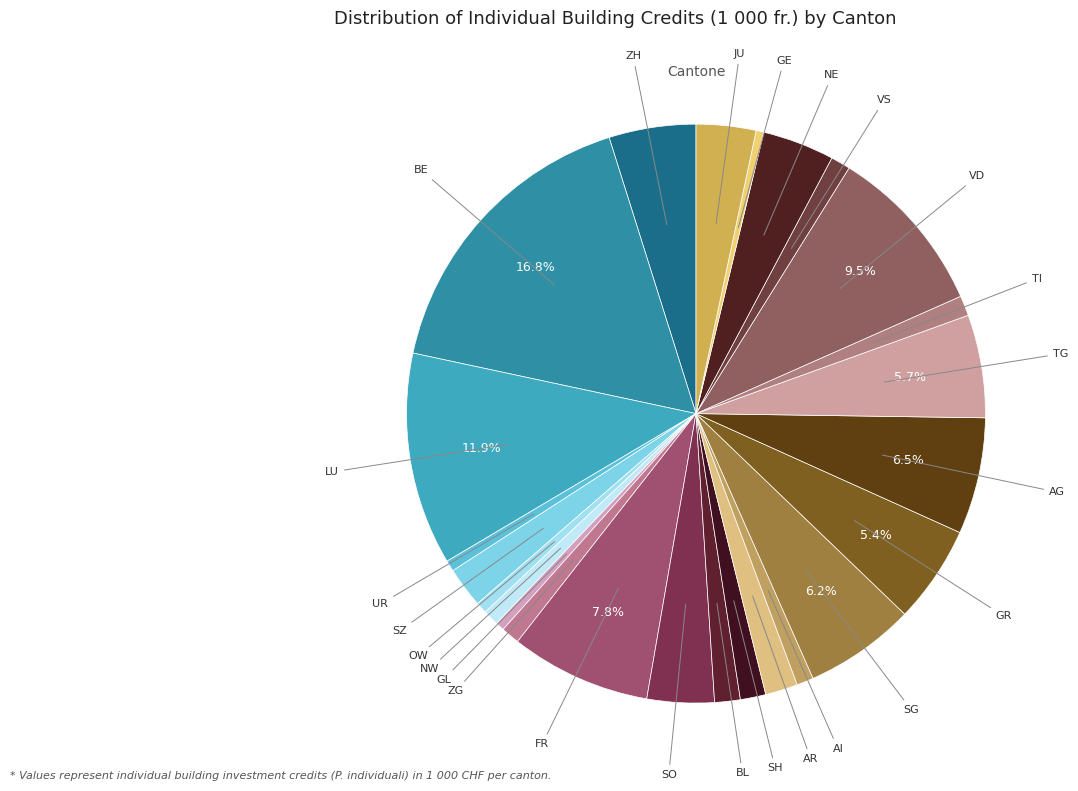

How many slices are in this pie chart?

25